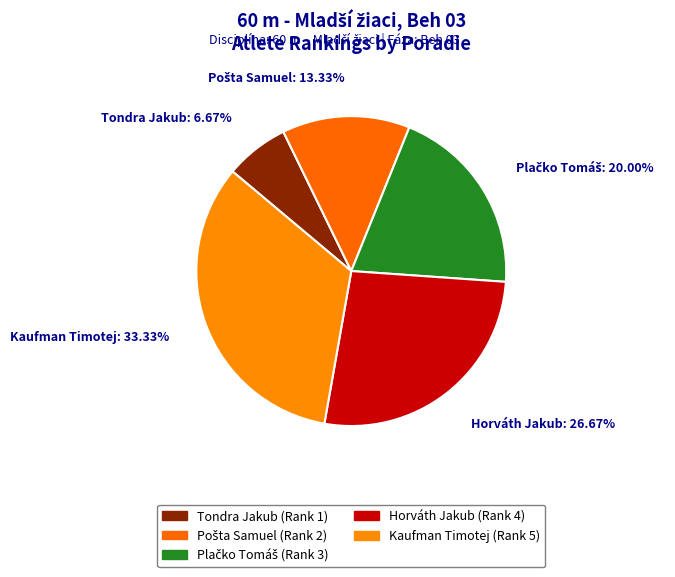

Approximately how many times larger is the value at Plačko Tomáš compared to Tondra Jakub?

3.0